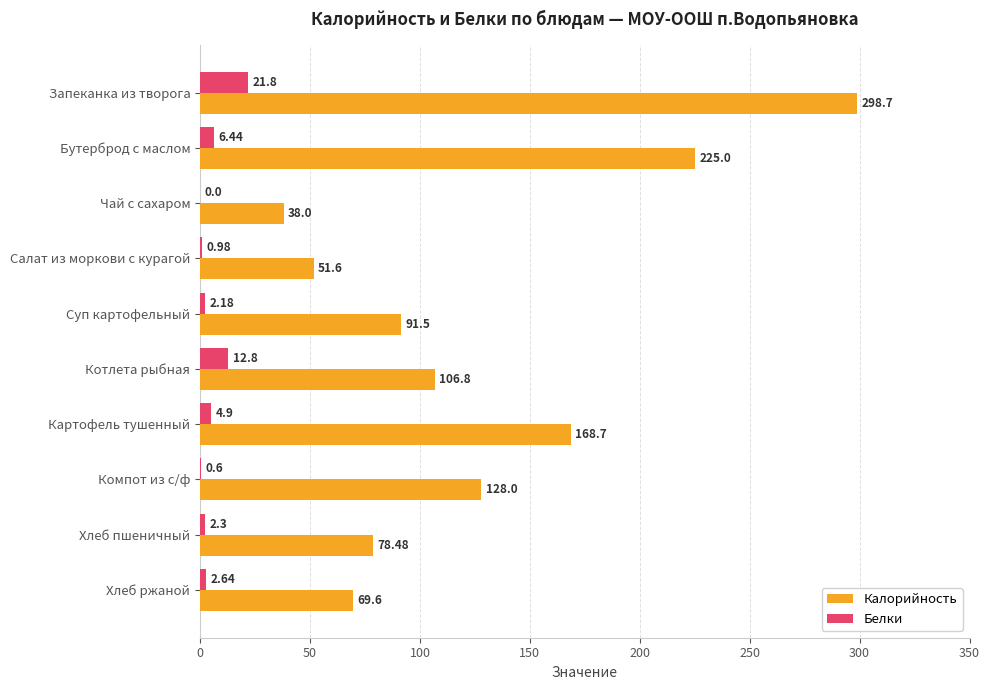

Which series changed the most between Суп картофельный and Компот из с/ф?

Калорийность